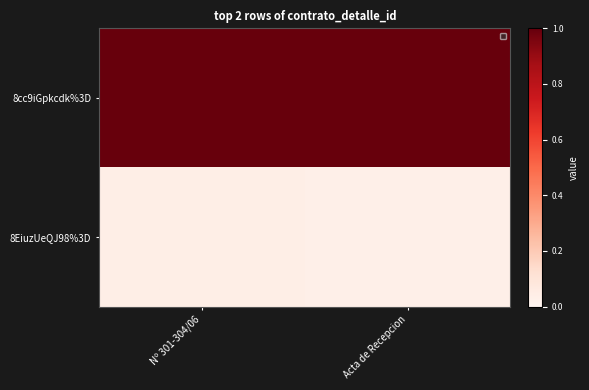

Rank the series by their average value, from highest to lowest.

8cc9iGpkcdk%3D, 8EiuzUeQJ98%3D